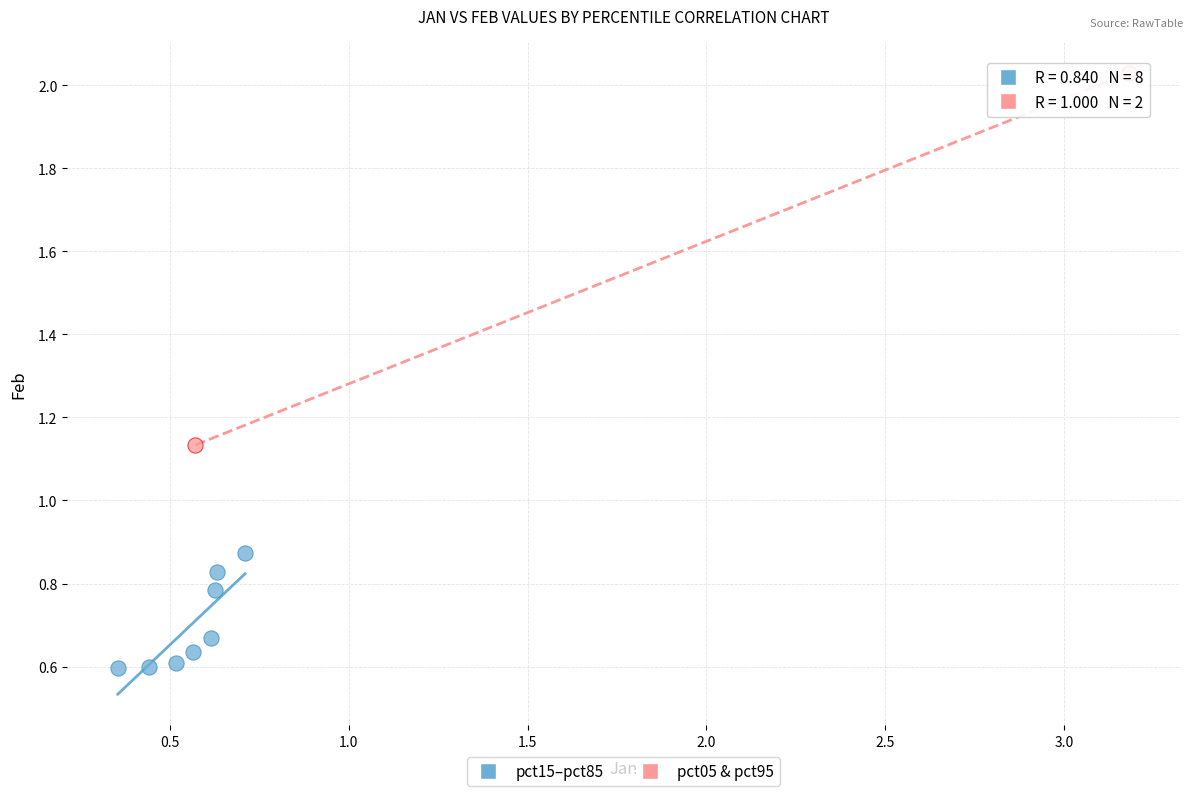

Which series contains the highest Y value?

pct05 & pct95